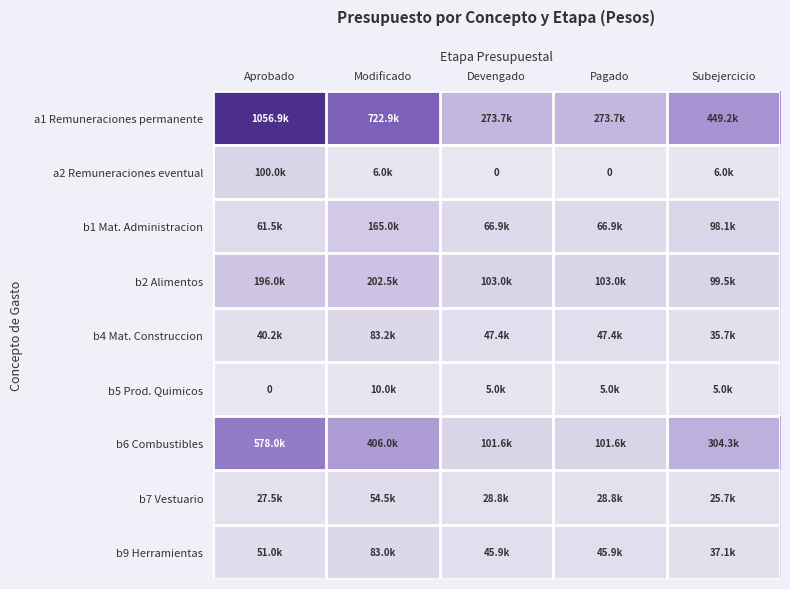

Rank the series by their maximum value, from lowest to highest.

b5 Prod. Quimicos, b7 Vestuario, b9 Herramientas, b4 Mat. Construccion, a2 Remuneraciones eventual, b1 Mat. Administracion, b2 Alimentos, b6 Combustibles, a1 Remuneraciones permanente